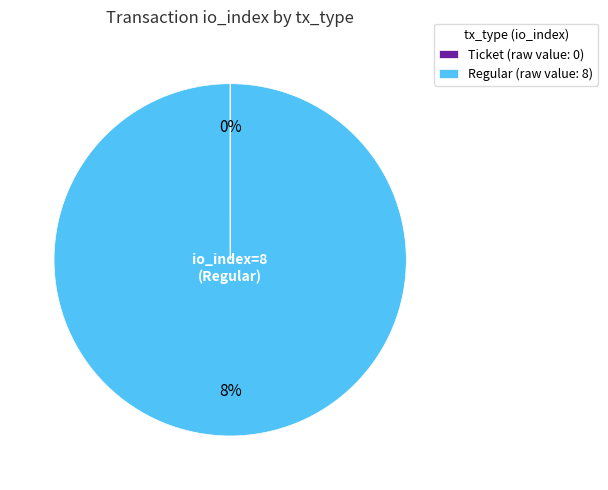

Is it true that Ticket (io_index=0) is 0% of the pie?

True